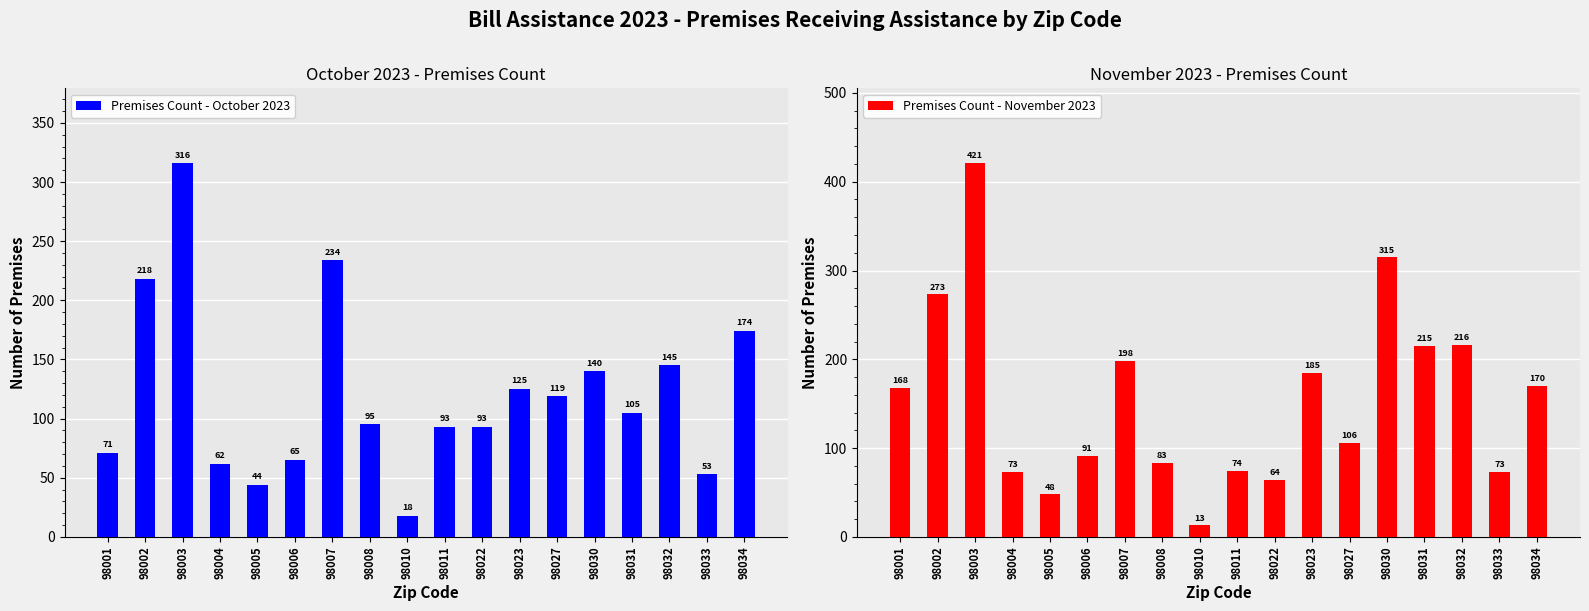

What is the maximum value shown in the chart?

421